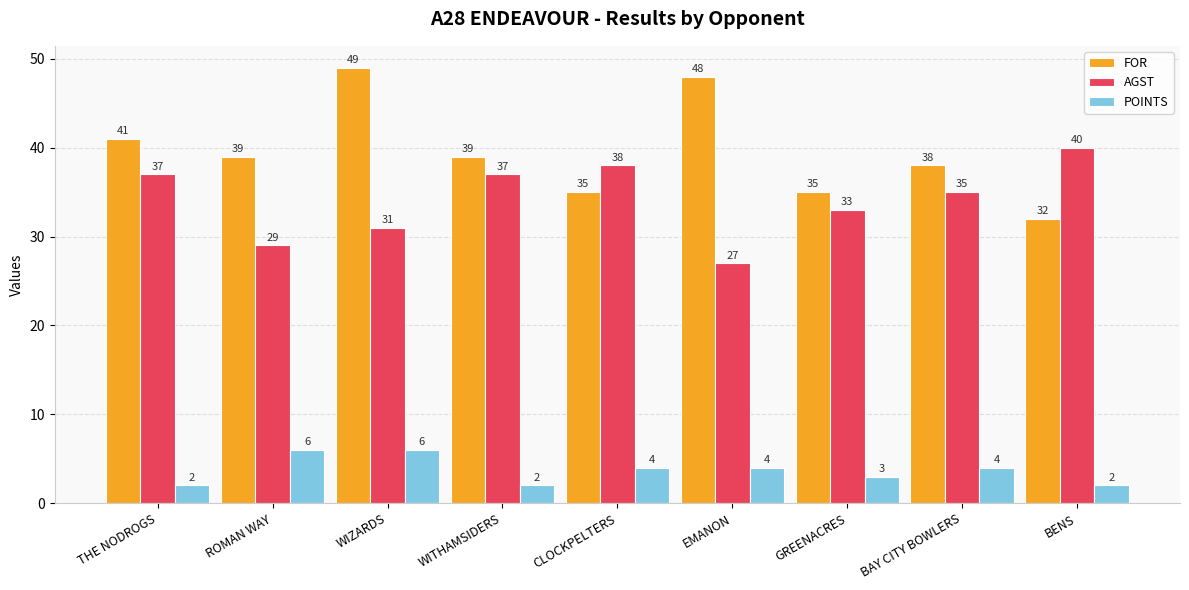

How many bars are there in total?

27